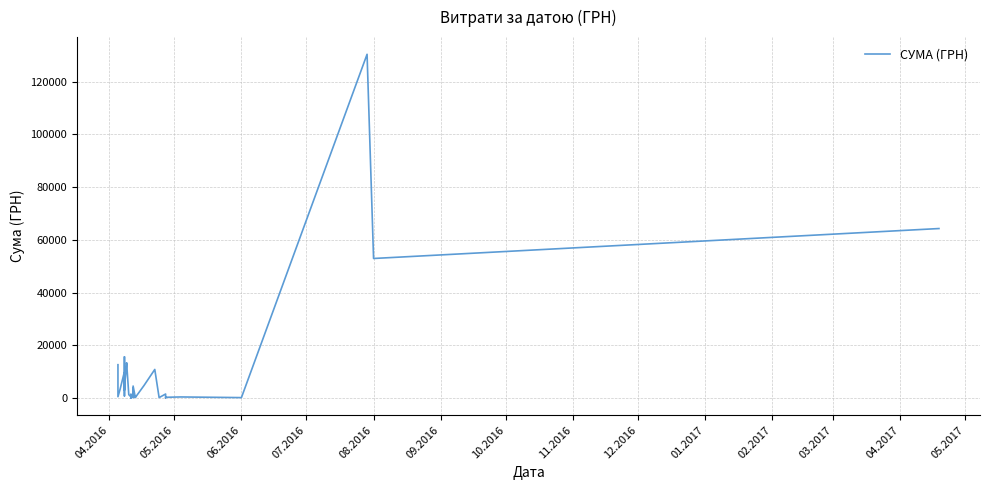

How many points are lower than both their immediate neighbors (excluding endpoints)?

14